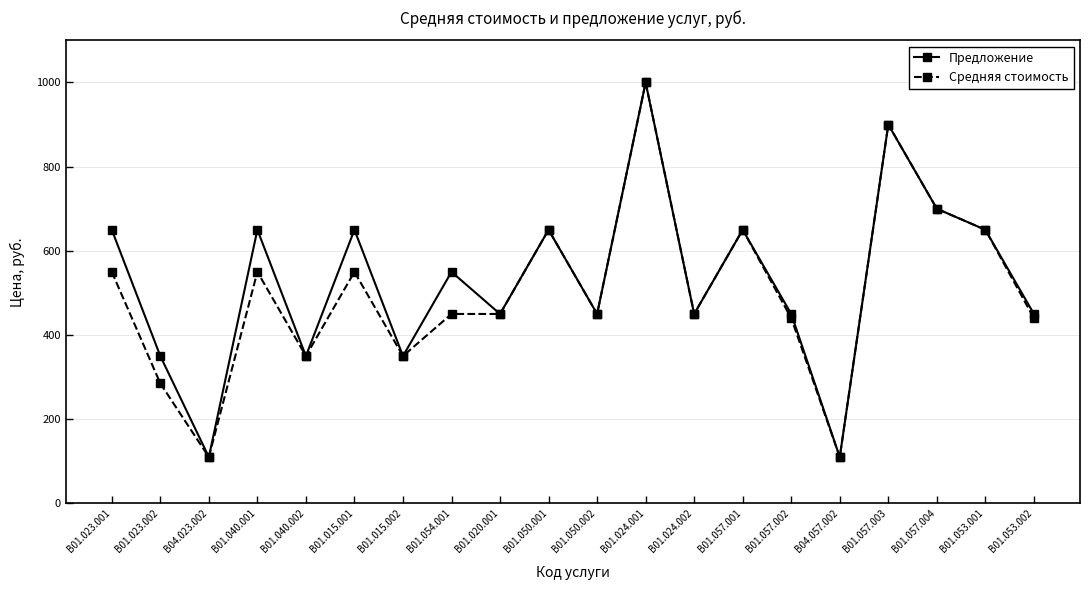

What is the total value across all series at В01.024.001?

2000